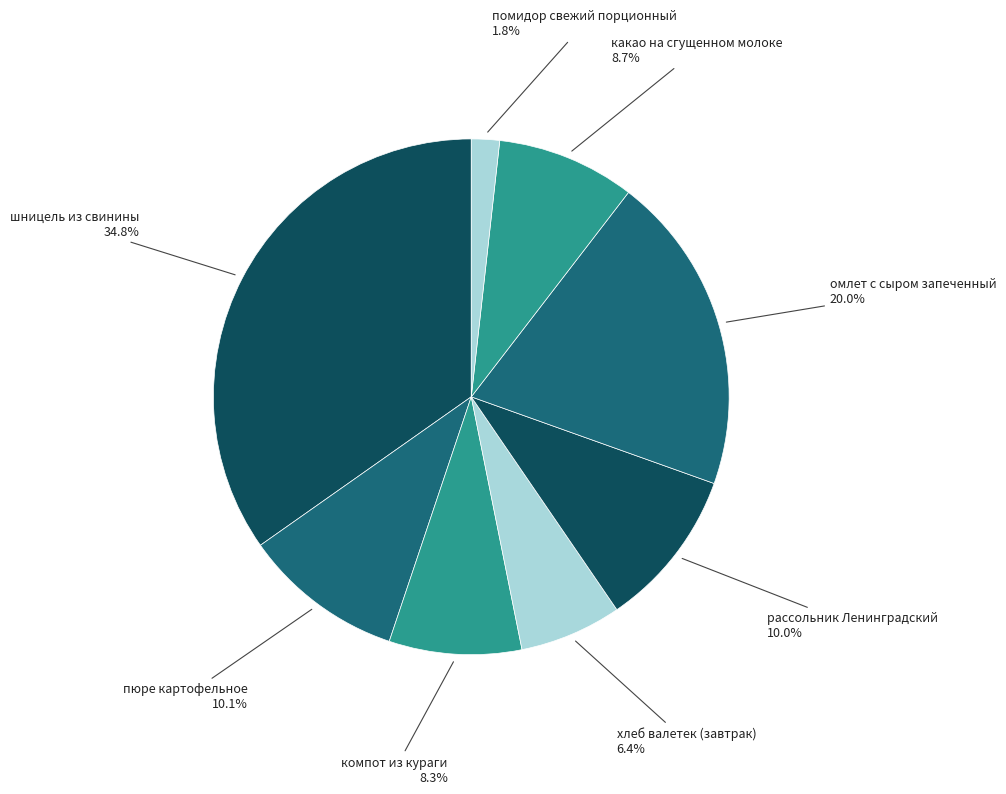

Which slice is the largest?

шницель из свинины